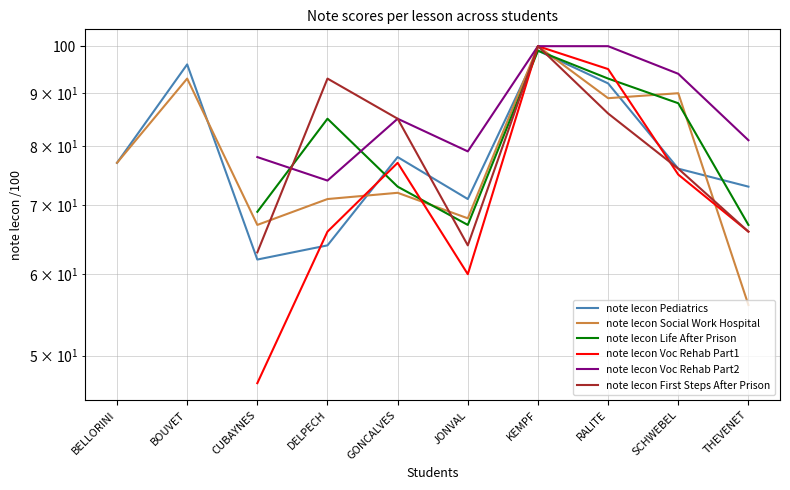

How many interior local peaks does the note lecon Life After Prison series have?

2